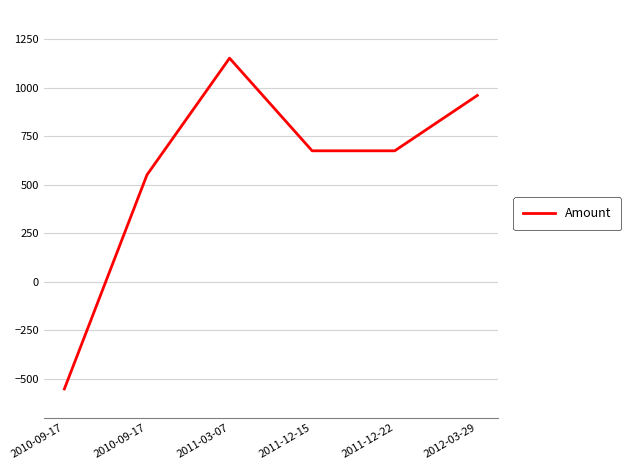

List the labels in order of value, largest first.

2011-03-07, 2012-03-29, 2011-12-15, 2011-12-22, 2010-09-17, 2010-09-17